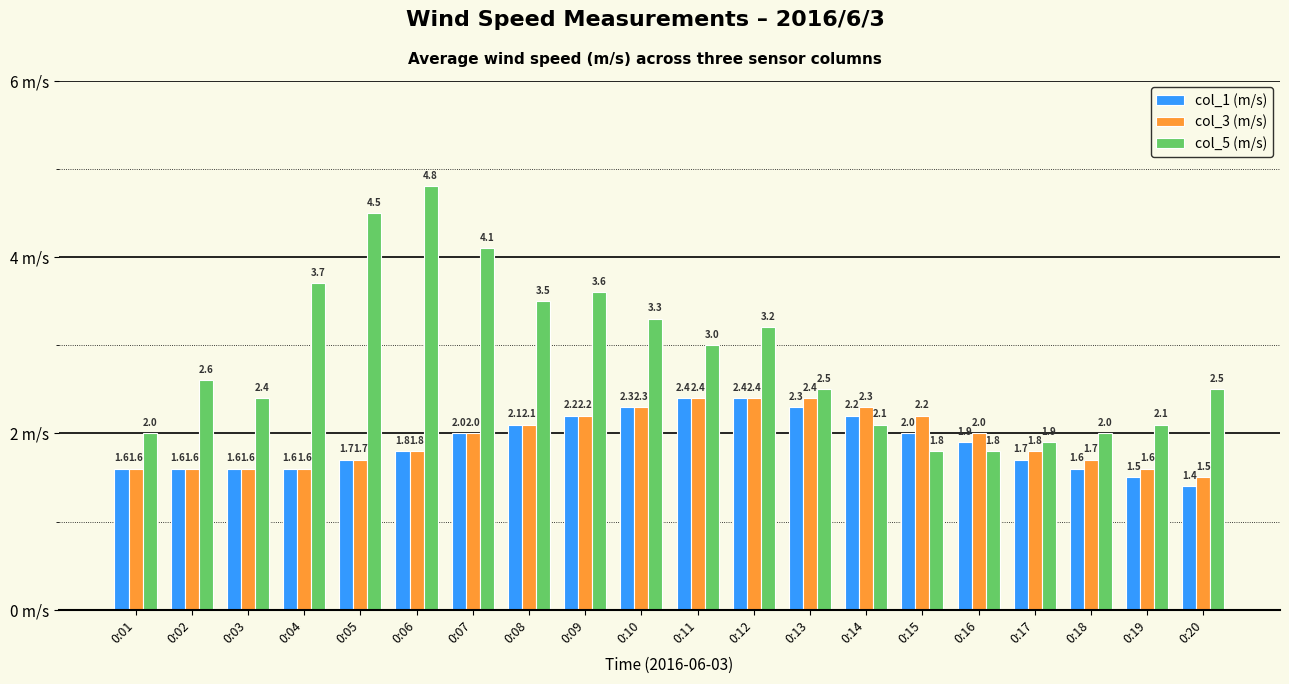

Reading left to right, extract all data points from this chart.

col_1 (m/s): 0:01=1.6	0:02=1.6	0:03=1.6	0:04=1.6	0:05=1.7	0:06=1.8	0:07=2.0	0:08=2.1	0:09=2.2	0:10=2.3	0:11=2.4	0:12=2.4	0:13=2.3	0:14=2.2	0:15=2.0	0:16=1.9	0:17=1.7	0:18=1.6	0:19=1.5	0:20=1.4
col_3 (m/s): 0:01=1.6	0:02=1.6	0:03=1.6	0:04=1.6	0:05=1.7	0:06=1.8	0:07=2.0	0:08=2.1	0:09=2.2	0:10=2.3	0:11=2.4	0:12=2.4	0:13=2.4	0:14=2.3	0:15=2.2	0:16=2.0	0:17=1.8	0:18=1.7	0:19=1.6	0:20=1.5
col_5 (m/s): 0:01=2.0	0:02=2.6	0:03=2.4	0:04=3.7	0:05=4.5	0:06=4.8	0:07=4.1	0:08=3.5	0:09=3.6	0:10=3.3	0:11=3.0	0:12=3.2	0:13=2.5	0:14=2.1	0:15=1.8	0:16=1.8	0:17=1.9	0:18=2.0	0:19=2.1	0:20=2.5